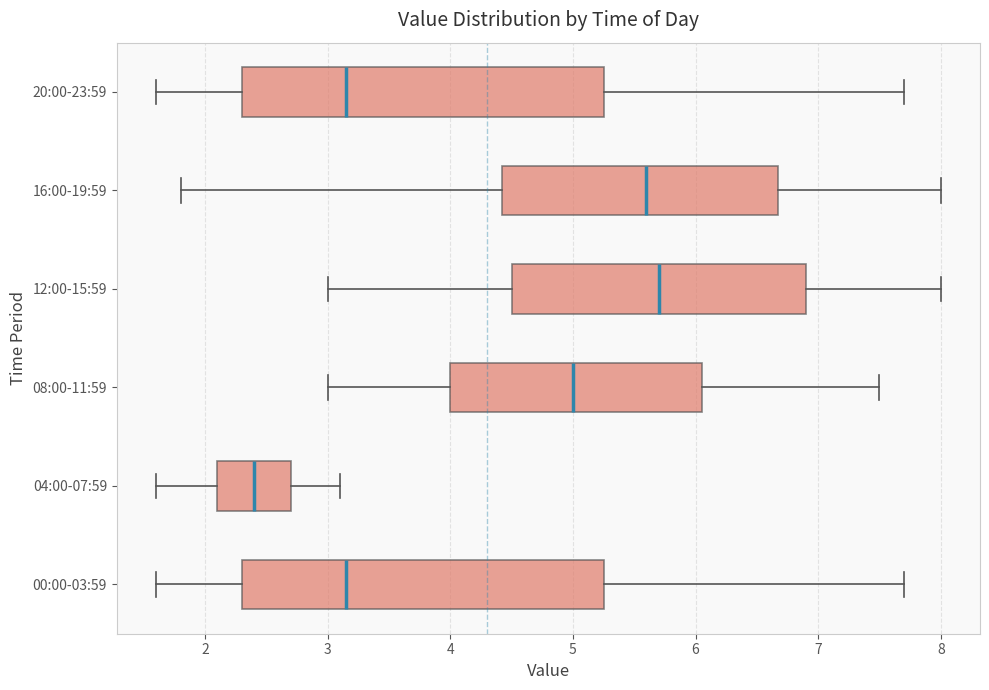

Reading bottom to top, transcribe this box plot: for each box, give where its median line is, the range the box spans, and where its two whiskers end, as read against the x-axis. The values are not printed on the chart, so give them approximately, as read against the axis.

00:00-03:59: median 3.2, box 2.3 to 5.3, whiskers 1.6 to 7.7
04:00-07:59: median 2.4, box 2.1 to 2.7, whiskers 1.6 to 3.1
08:00-11:59: median 5.0, box 4.0 to 6.1, whiskers 3.0 to 7.5
12:00-15:59: median 5.7, box 4.5 to 6.9, whiskers 3.0 to 8.0
16:00-19:59: median 5.6, box 4.4 to 6.7, whiskers 1.8 to 8.0
20:00-23:59: median 3.2, box 2.3 to 5.3, whiskers 1.6 to 7.7